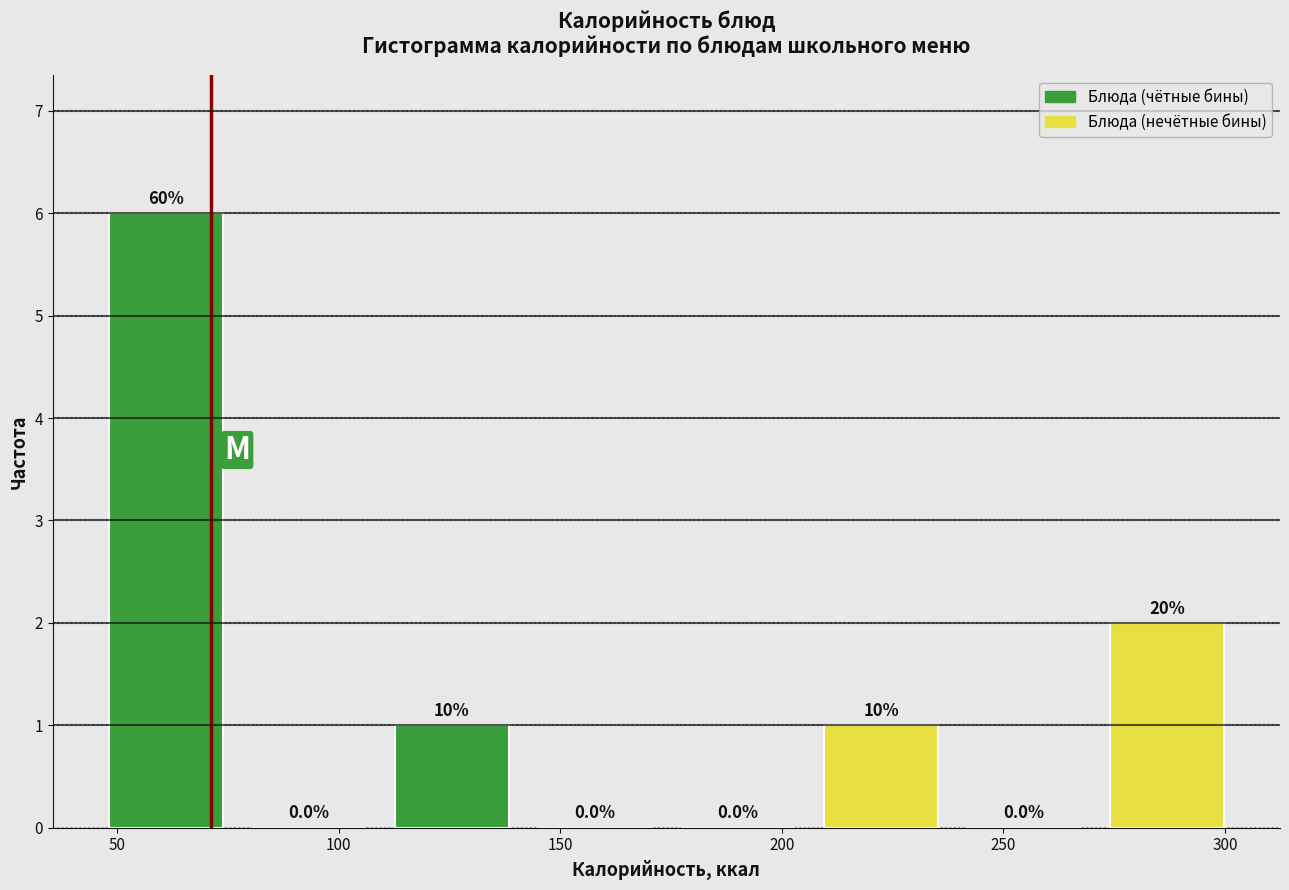

Over which range of the x-axis is the bar tallest?

45 to 75